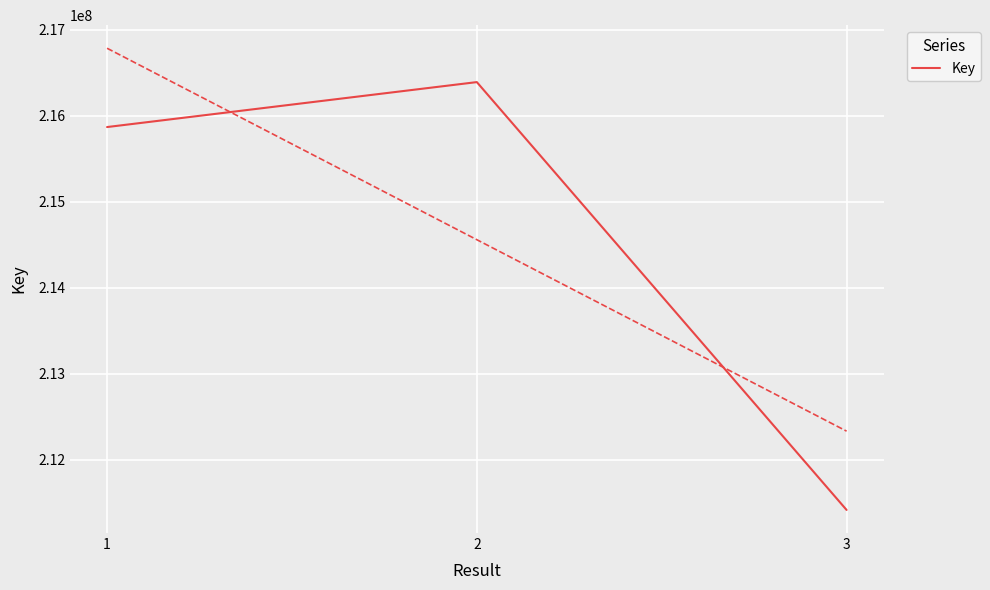

What is the smallest value displayed?

211415268